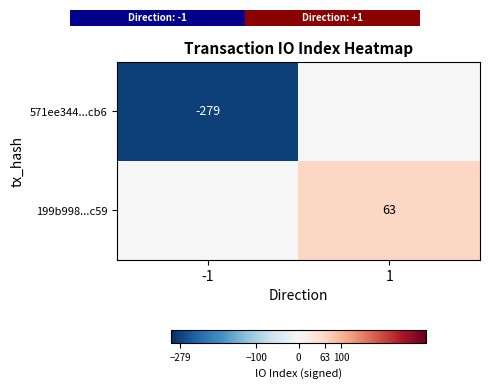

True or false: 199b998...c59 has a value of 103 at 1.

False